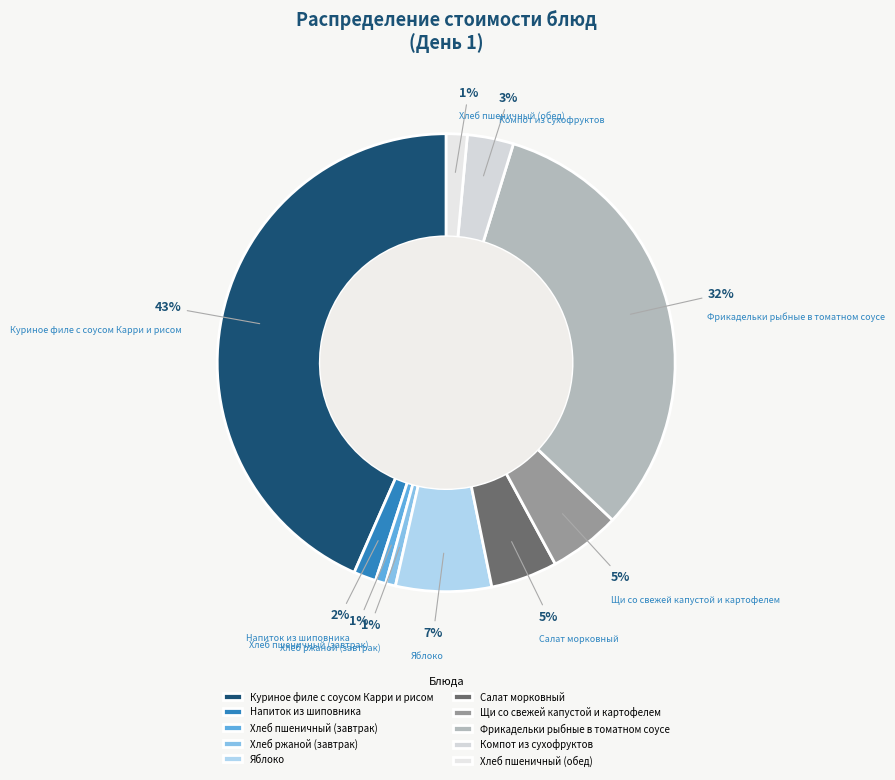

Is the sum of Хлеб пшеничный (завтрак) and Компот из сухофруктов greater than half?

No